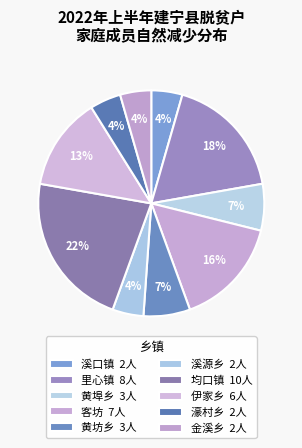

Count the number of slices in the pie.

10